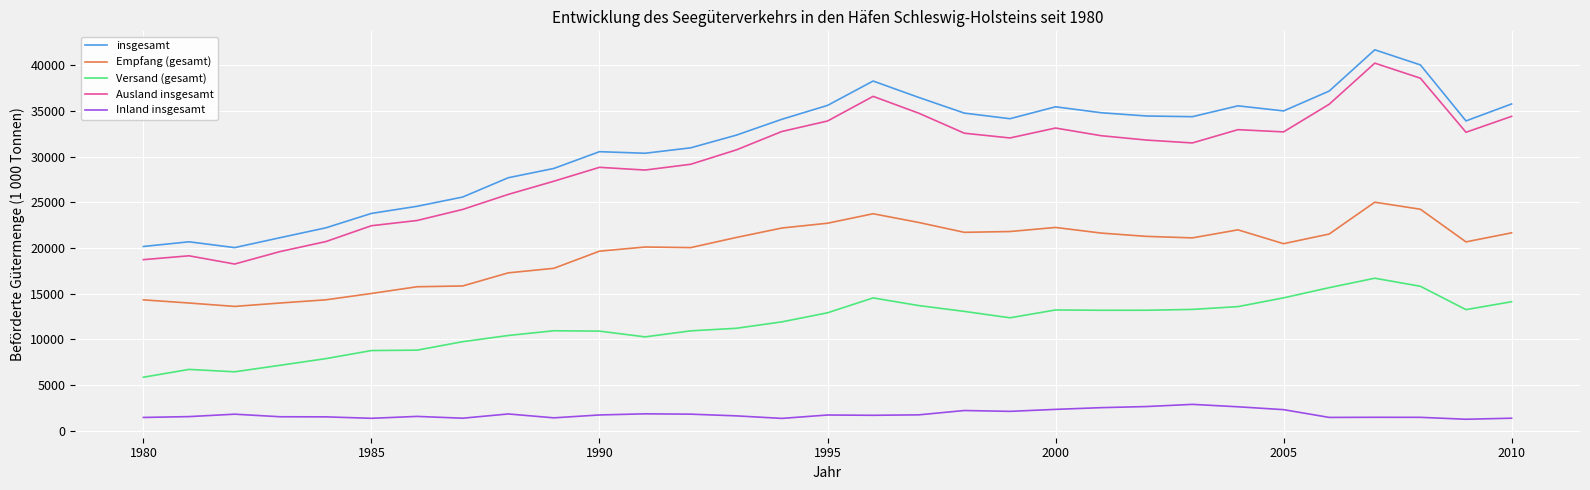

What is the lowest value of the Versand (gesamt) series?

5849.0